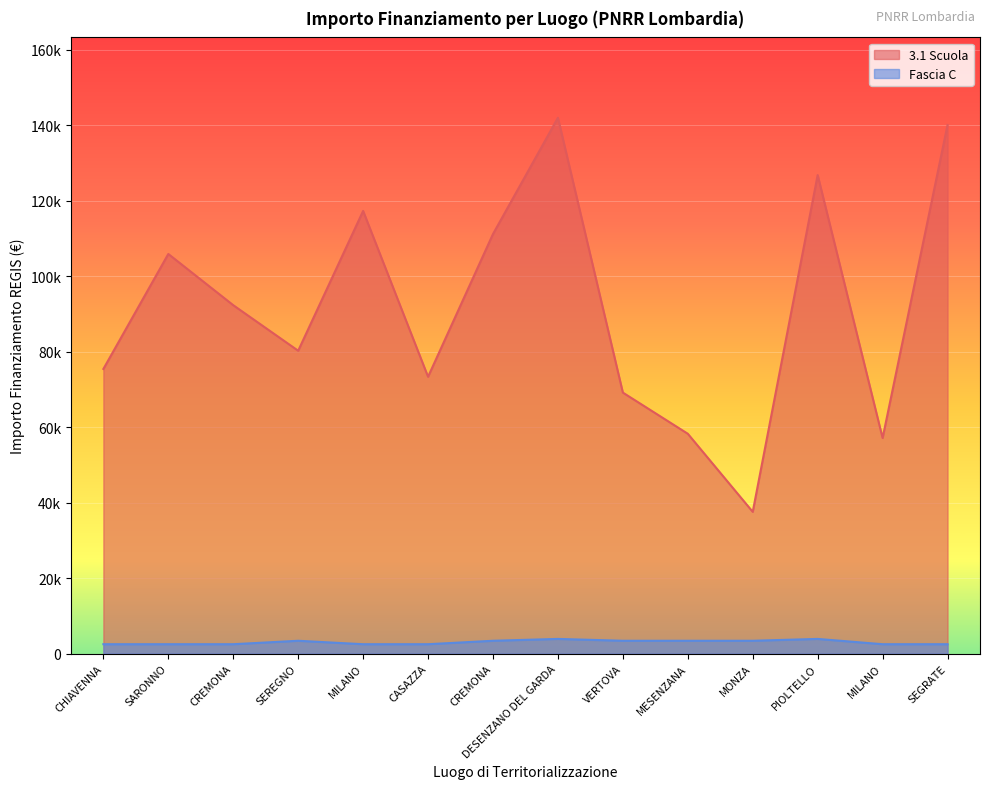

Reading right to left, transcribe all the data shown in this chart.

3.1 Scuola: 140087.5	57143.9	126823.9	37577.6	58273.5	69180.1	142004.3	111198.7	73375.7	117311.1	80270.1	92341.9	105915.0	75442.6
Fascia C: 2498.0	2498.0	3903.0	3413.0	3413.0	3413.0	3903.0	3413.0	2498.0	2498.0	3413.0	2498.0	2498.0	2498.0